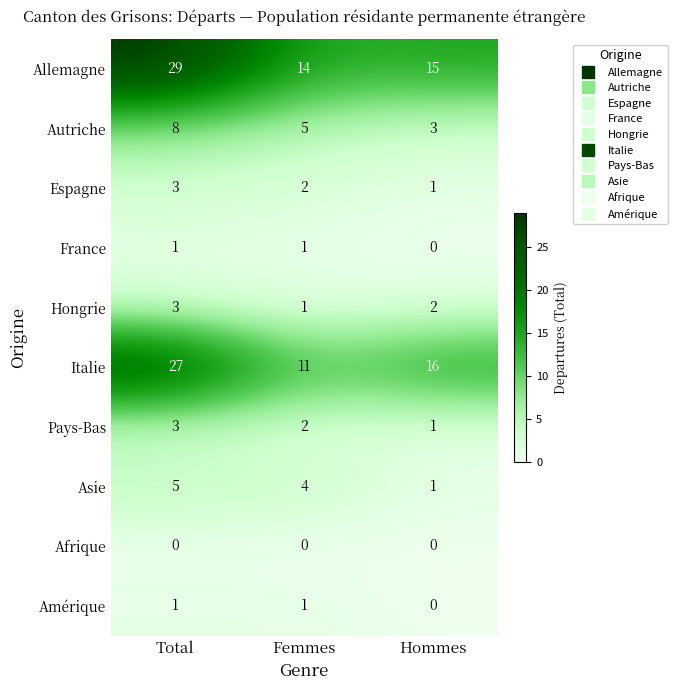

Reading left to right, list all the values displayed in this chart.

Allemagne: Total=29	Femmes=14	Hommes=15
Autriche: Total=8	Femmes=5	Hommes=3
Espagne: Total=3	Femmes=2	Hommes=1
France: Total=1	Femmes=1	Hommes=0
Hongrie: Total=3	Femmes=1	Hommes=2
Italie: Total=27	Femmes=11	Hommes=16
Pays-Bas: Total=3	Femmes=2	Hommes=1
Asie: Total=5	Femmes=4	Hommes=1
Afrique: Total=0	Femmes=0	Hommes=0
Amérique: Total=1	Femmes=1	Hommes=0